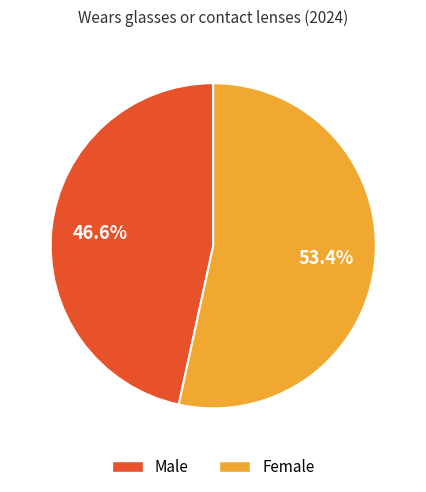

How many segments does this pie chart have?

2